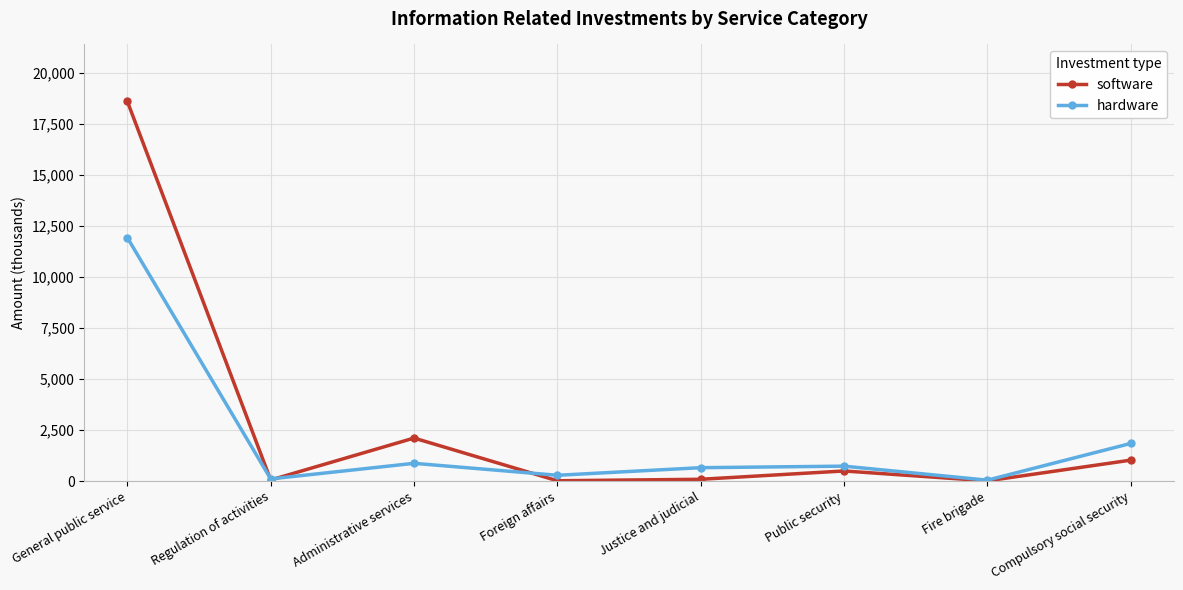

What is the label of the 8th point from the left?

Compulsory social security